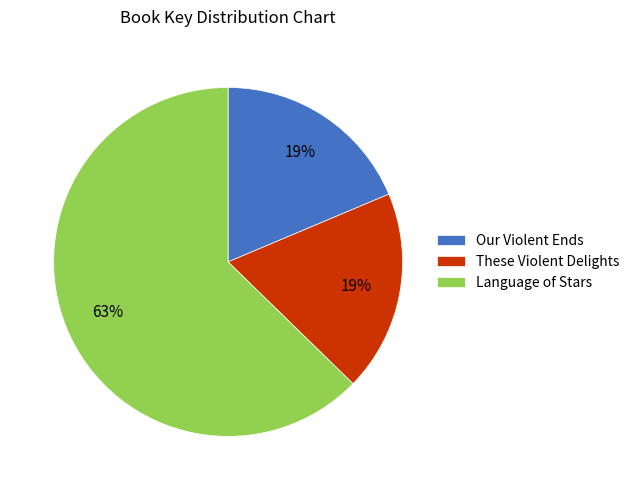

What is the largest slice in the pie chart?

Language of Stars